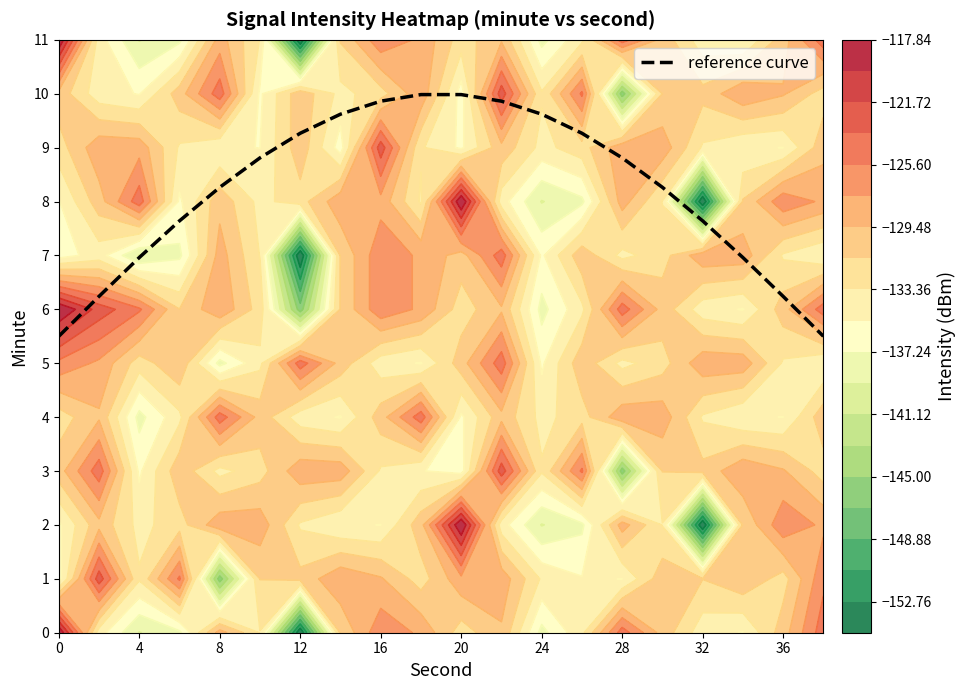

What is the minimum value for reference curve?

5.5